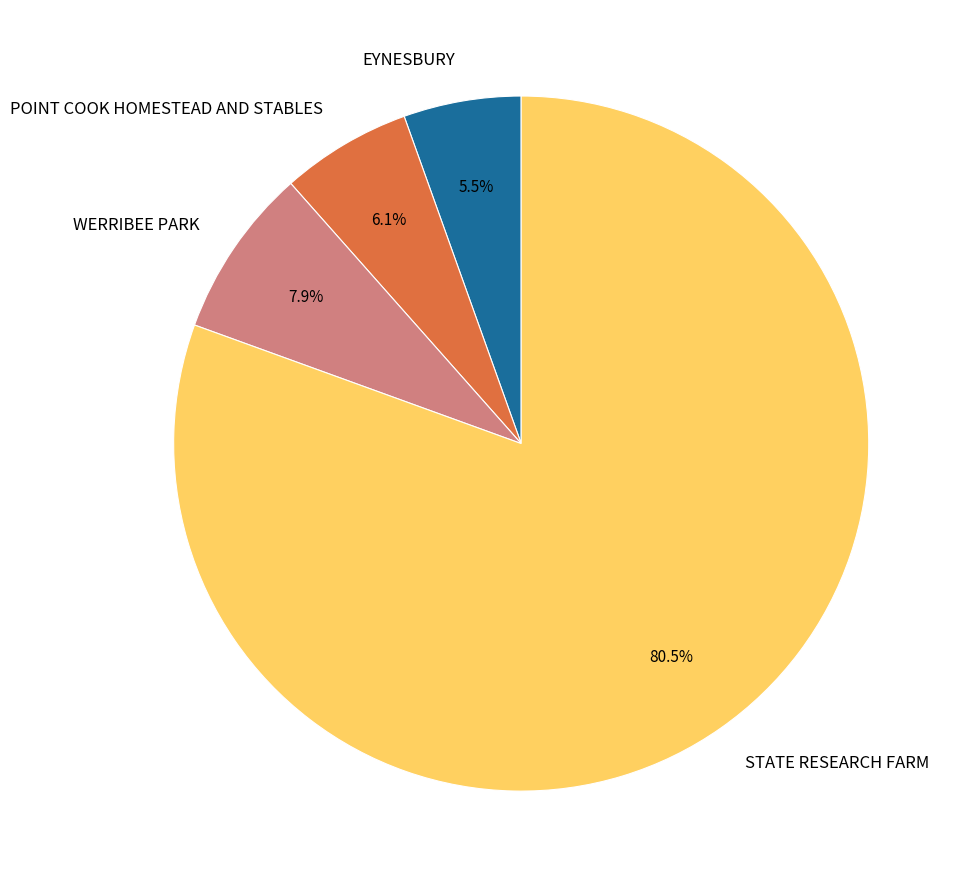

How much of the chart is everything except EYNESBURY?

94.5%